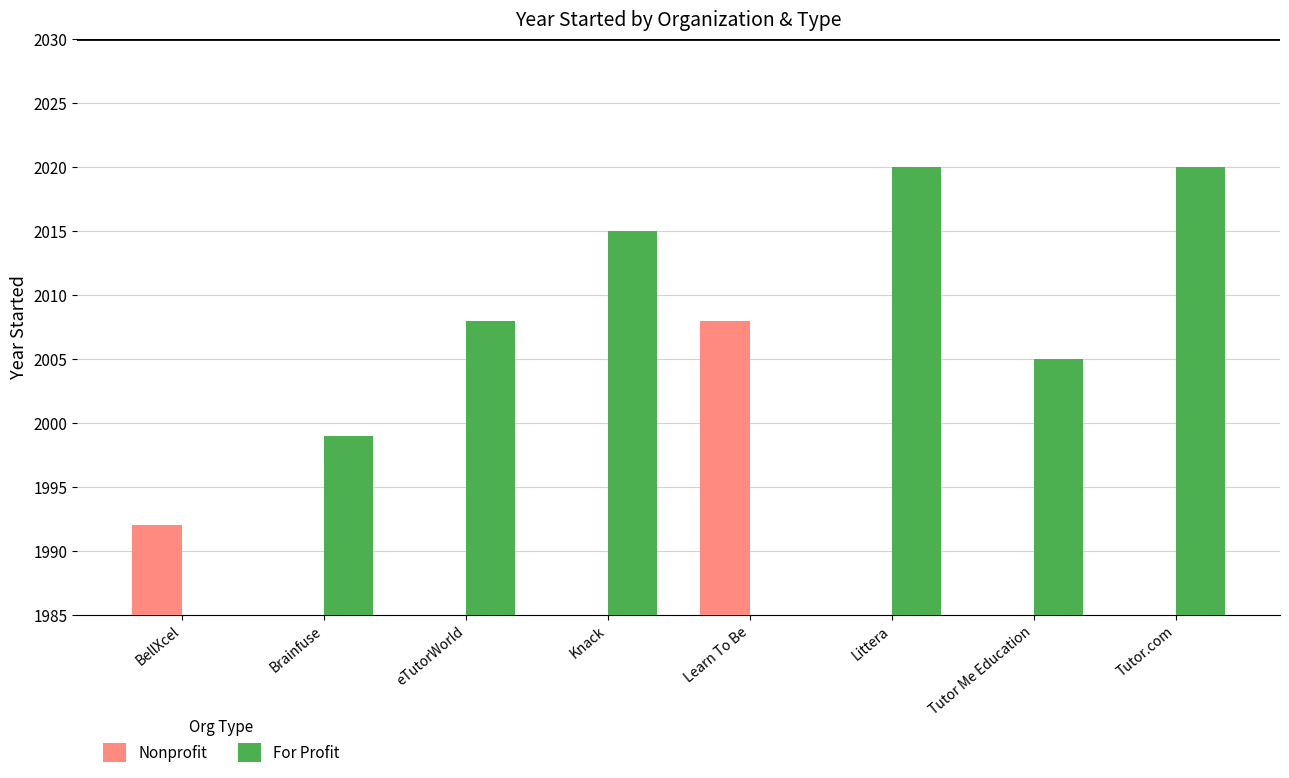

How many values in For Profit are above zero?

6